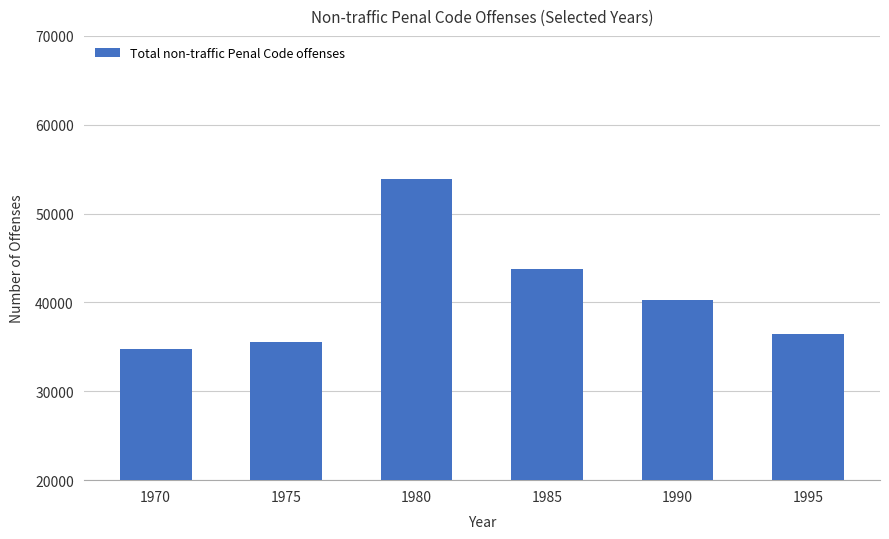

Which label corresponds to the smallest value in the chart?

1970